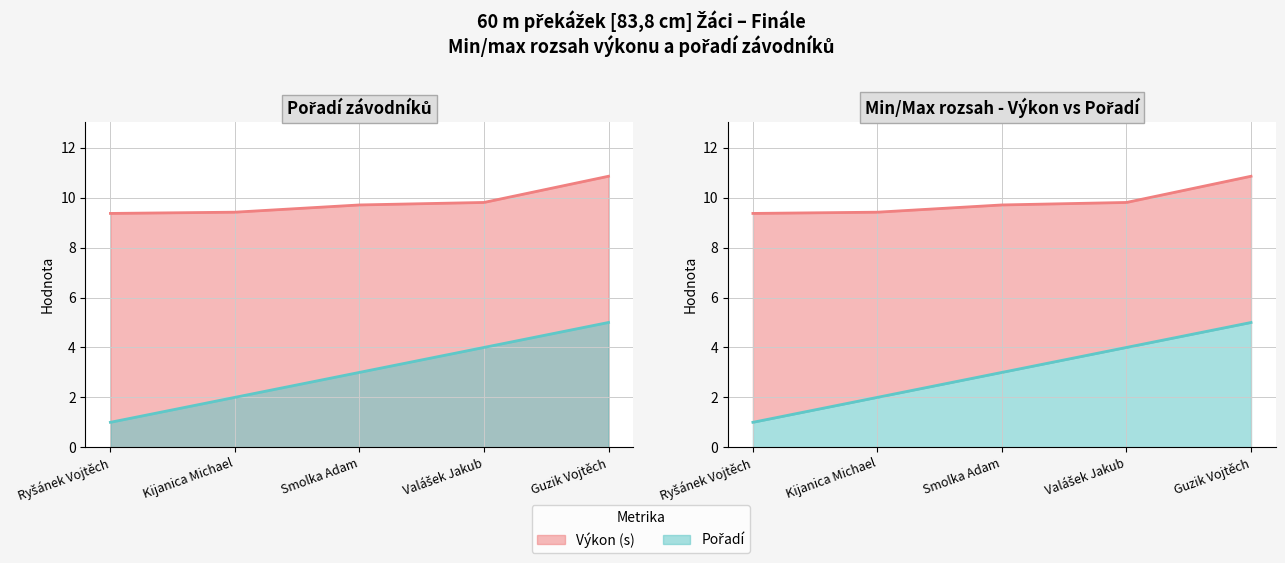

At Ryšánek Vojtěch, list the series in order from largest to smallest.

Výkon (s), Pořadí